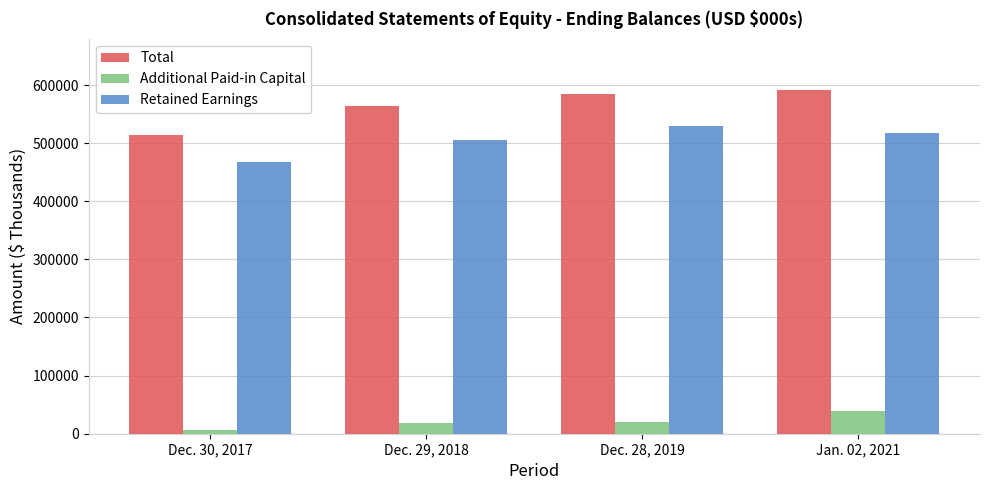

Which series has the largest range (max minus min)?

Total